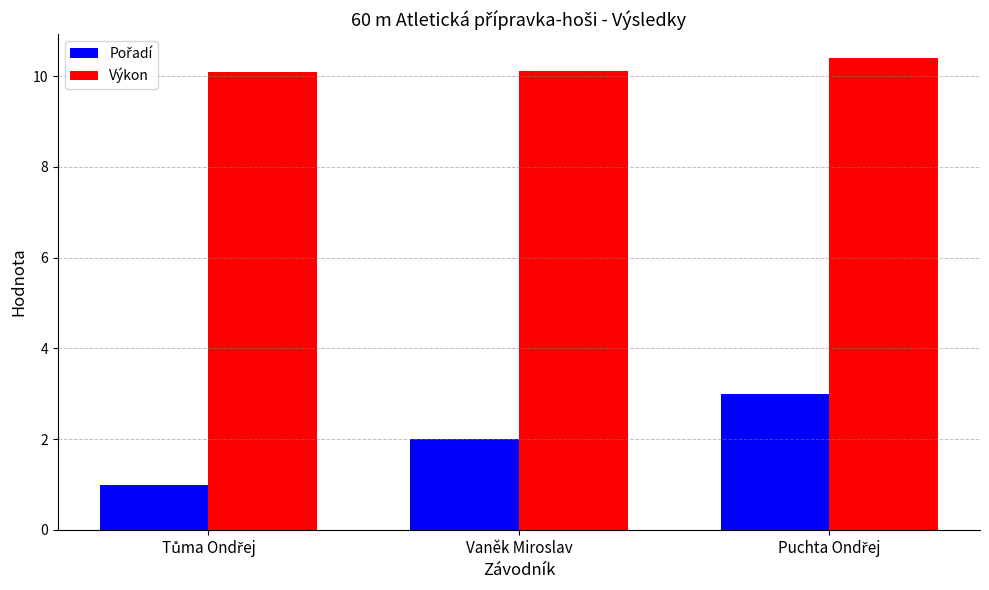

What is the average value of the Výkon series?

10.2